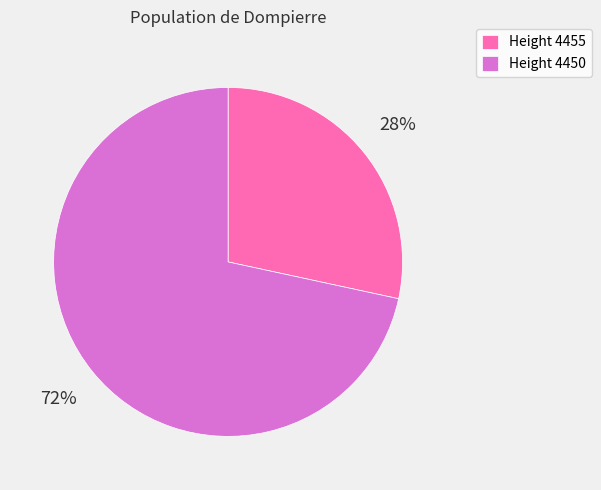

How many segments does this pie chart have?

2